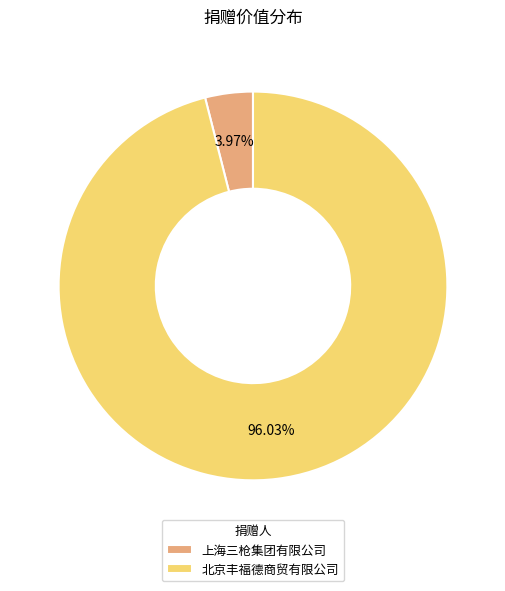

To the nearest percent, what portion does 上海三枪集团有限公司 represent?

4%